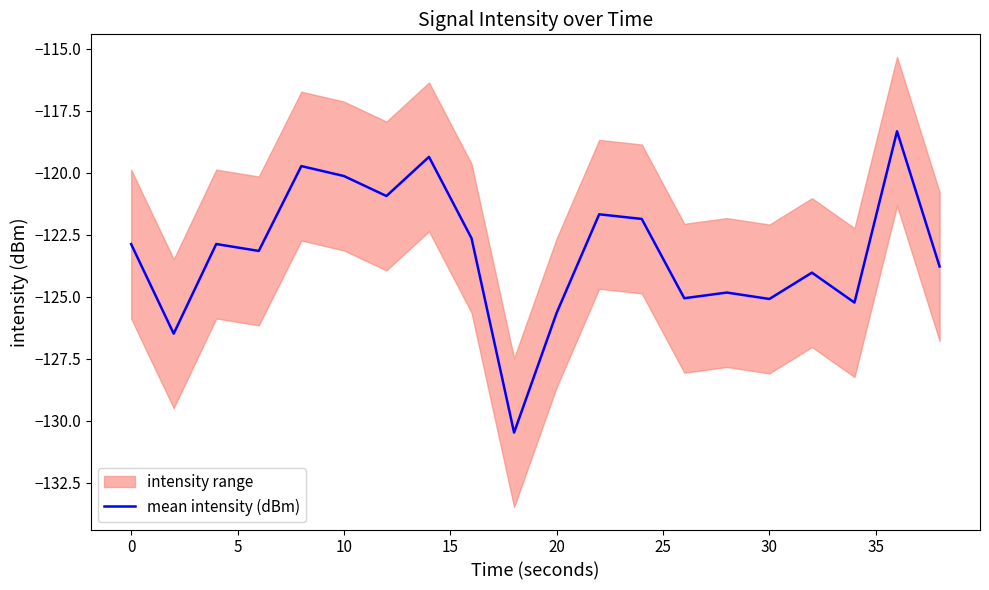

Is it true that mean intensity (dBm) equals -51.9 at 0?

False